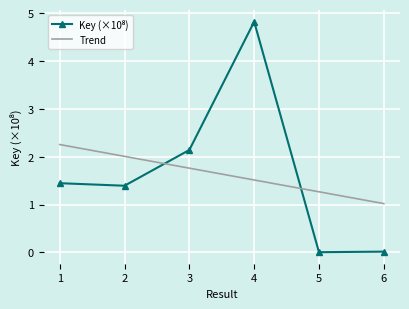

What is the change in value from 3 to 4?

+2.7